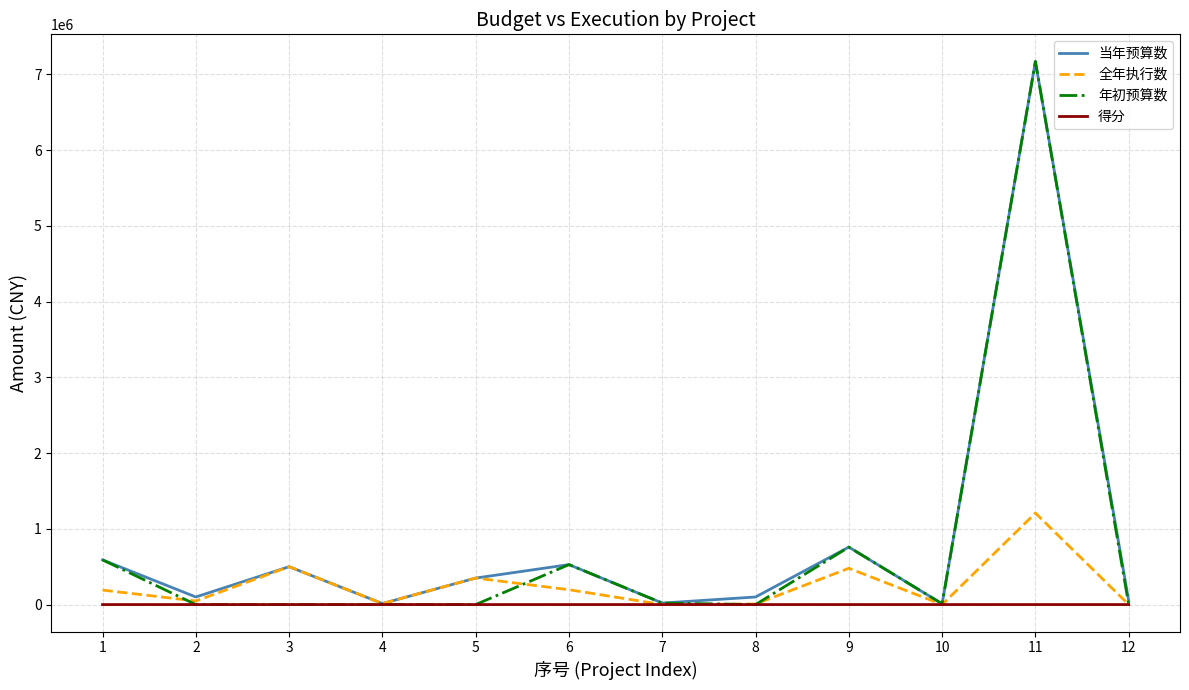

Is this an area chart (filled region under the line)?

No